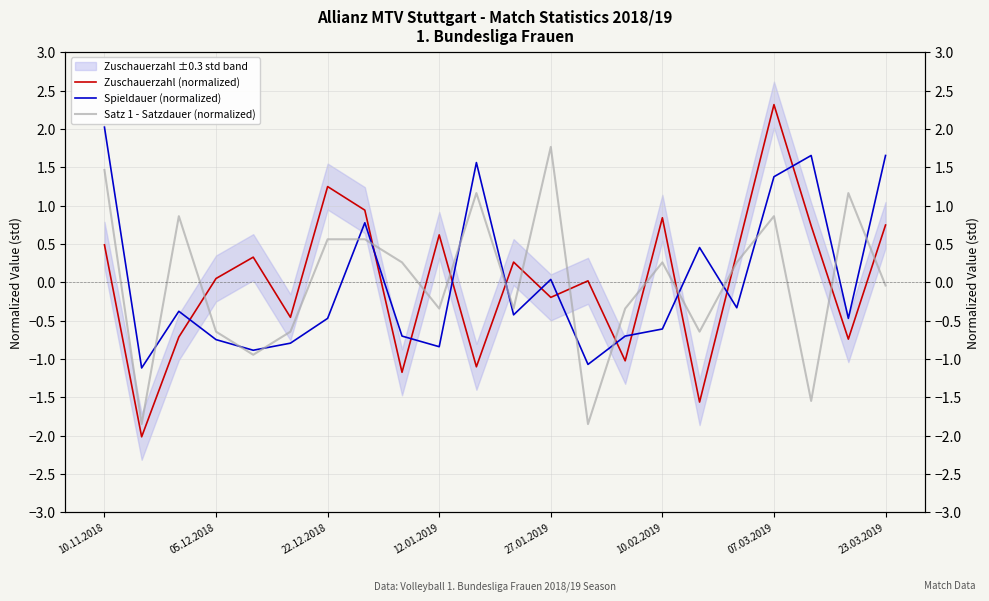

Reading left to right, what are all the values shown in this chart?

Zuschauerzahl (normalized): 0.5	-2.0	-0.7	0.0	0.3	-0.5	1.2	0.9	-1.2	0.6	-1.1	0.3	-0.2	0.0	-1.0	0.8	-1.6	0.4	2.3	0.7	-0.7	0.7
Spieldauer (normalized): 2.0	-1.1	-0.4	-0.7	-0.9	-0.8	-0.5	0.8	-0.7	-0.8	1.6	-0.4	0.0	-1.1	-0.7	-0.6	0.5	-0.3	1.4	1.7	-0.5	1.7
Satz 1 - Satzdauer (normalized): 1.5	-1.8	0.9	-0.6	-0.9	-0.6	0.6	0.6	0.3	-0.3	1.2	-0.3	1.8	-1.8	-0.3	0.3	-0.6	0.3	0.9	-1.5	1.2	-0.0